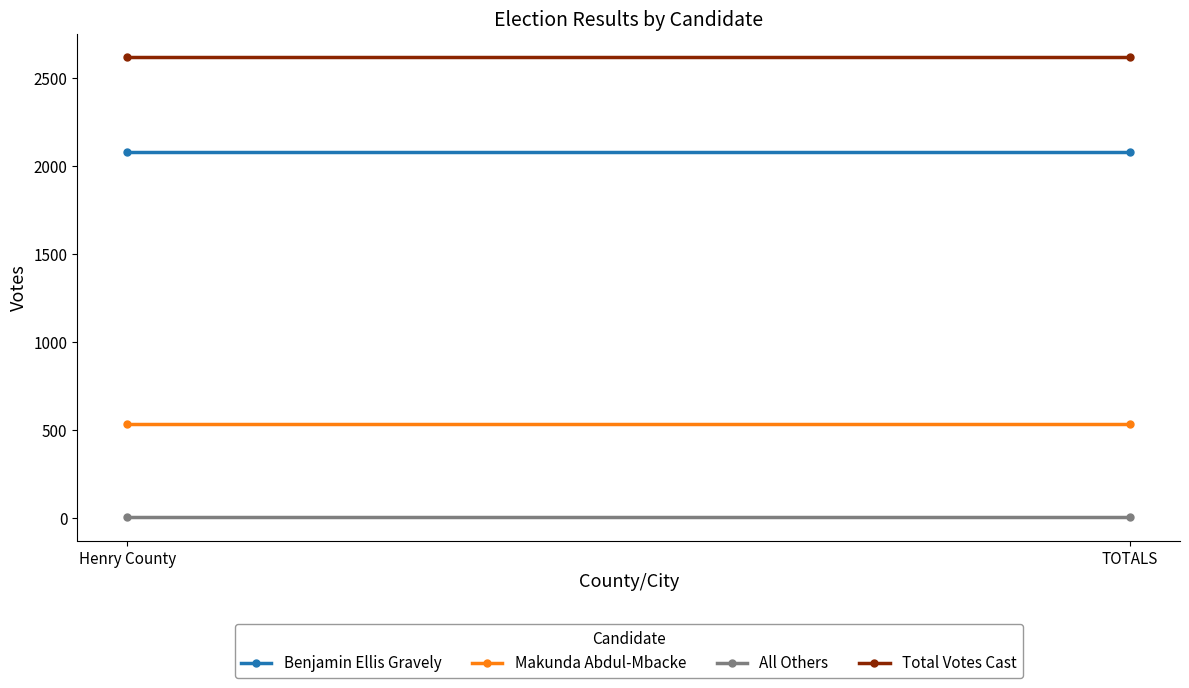

At which label is Total Votes Cast closest to 2623?

Henry County